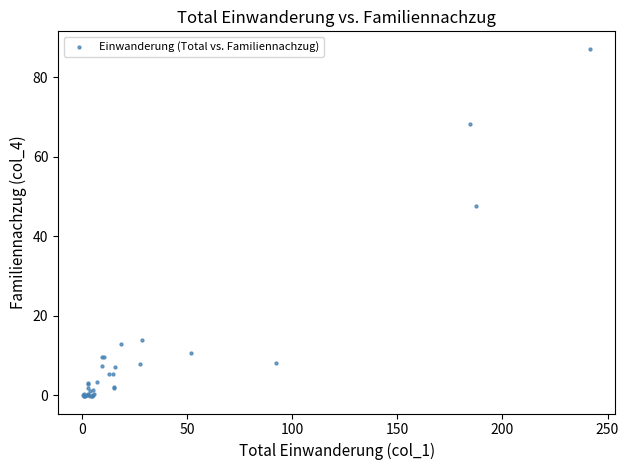

What Y value in the scatter plot is closest to 43?

47.7